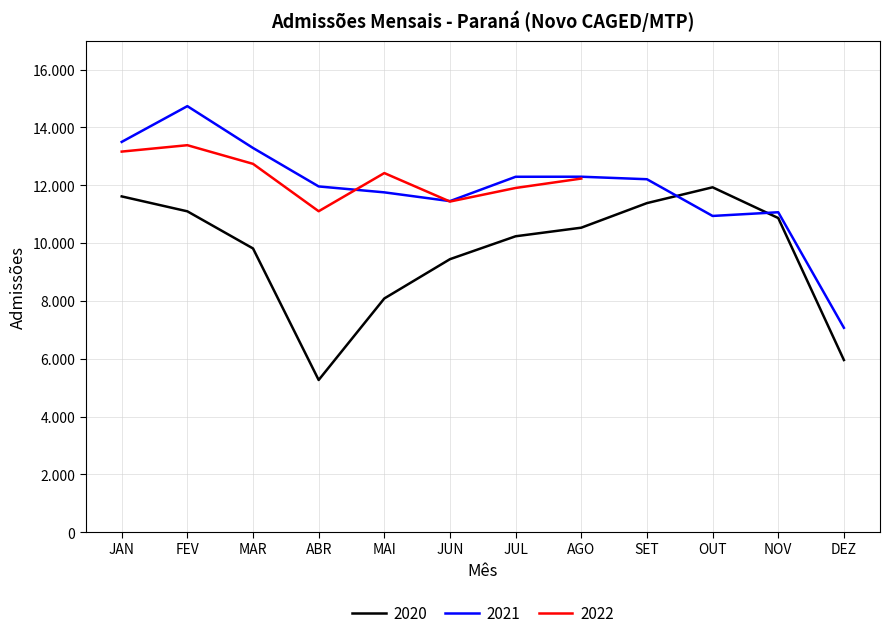

Is it true that Admissões 2021 equals 13288 at MAR?

True